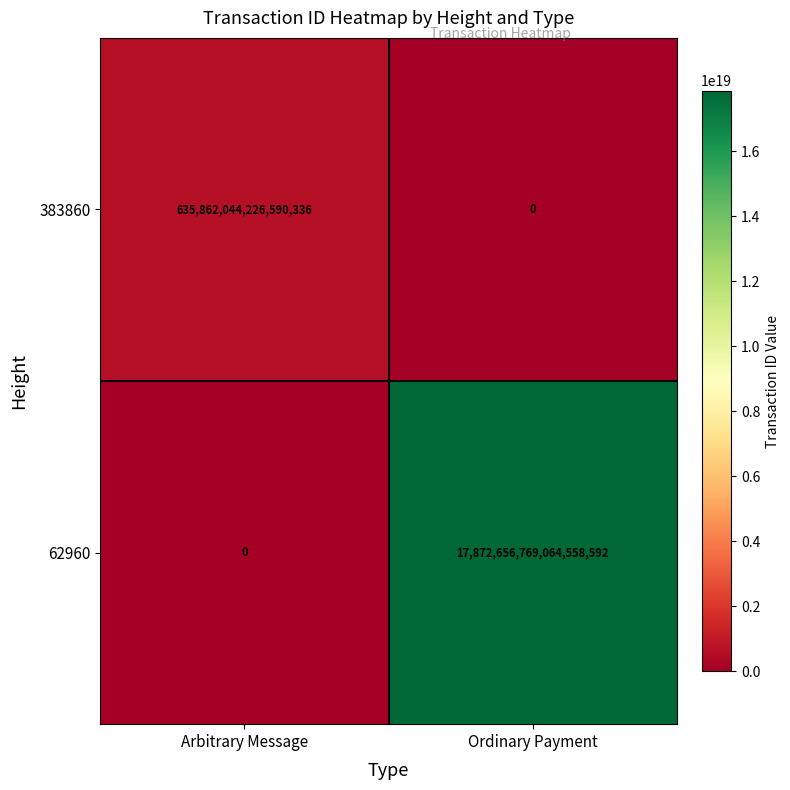

The value of 383860 at Arbitrary Message is 223129435777922336. True or false?

False